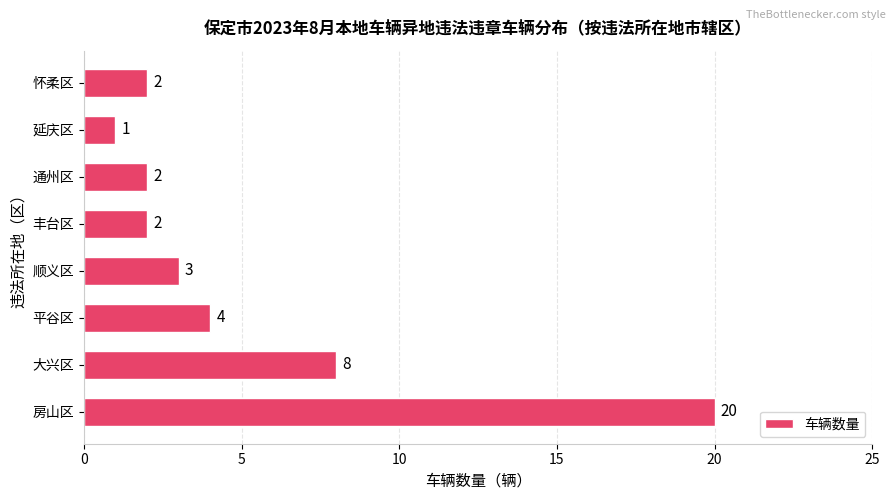

Which category has the lowest value across all series?

延庆区